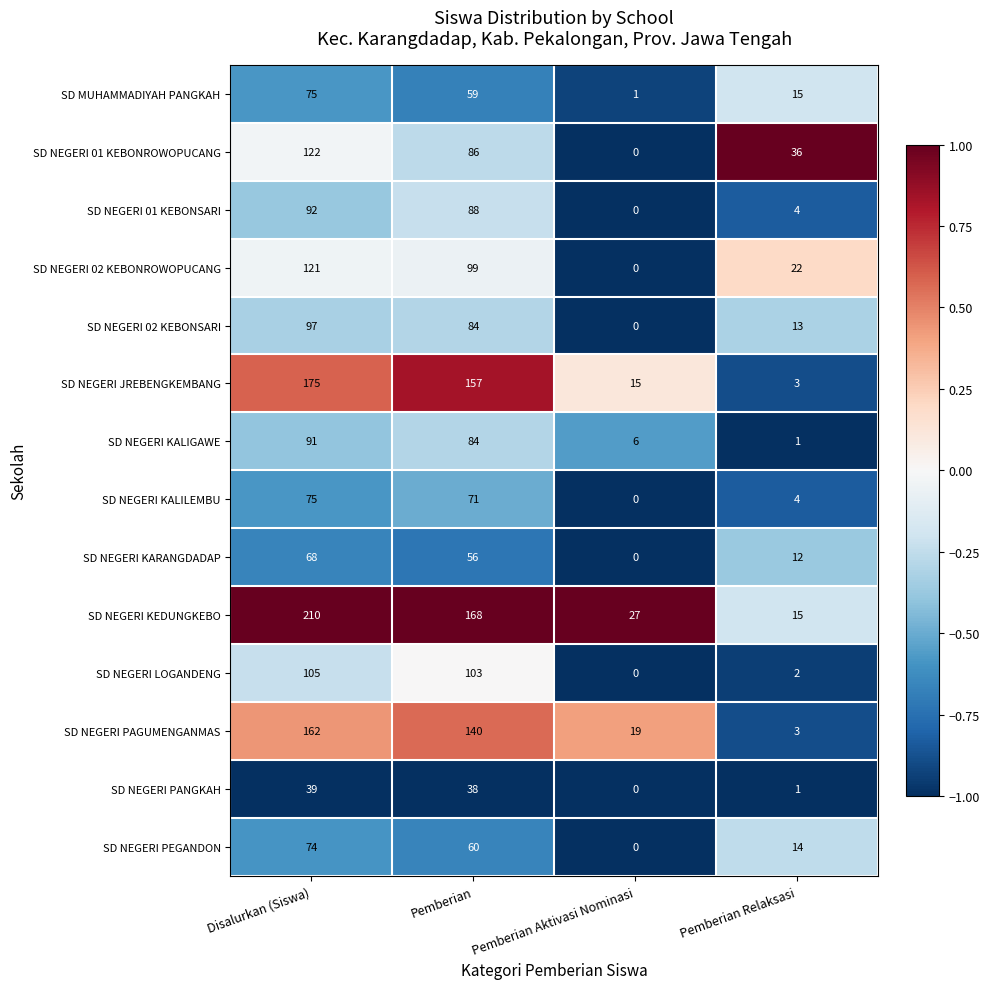

What is the average value of the SD MUHAMMADIYAH PANGKAH series?

38